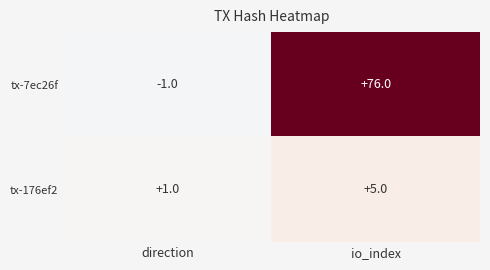

Is the value of tx-7ec26f at io_index greater than the value of tx-176ef2 at direction?

Yes